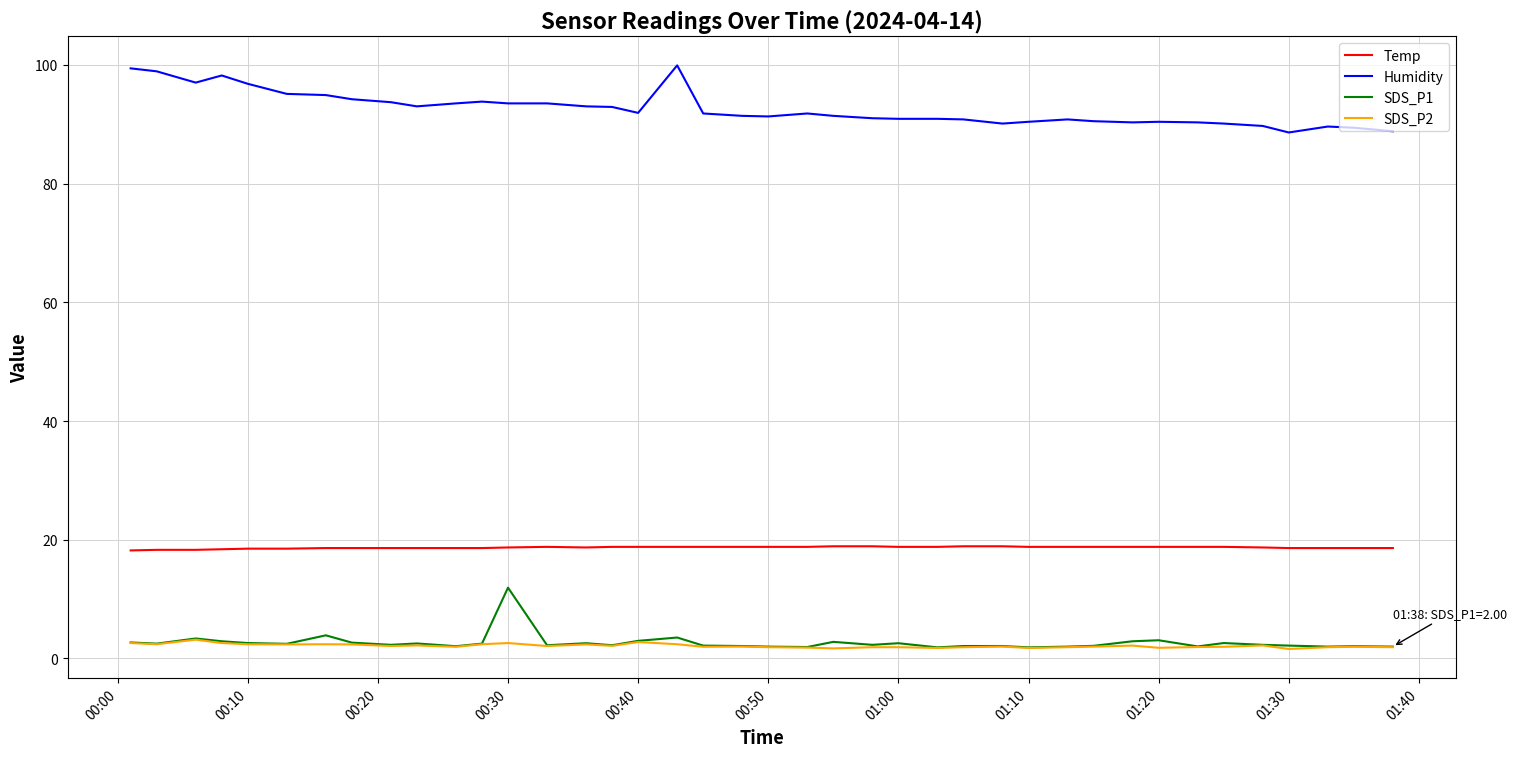

What is the maximum value for SDS_P1?

11.9